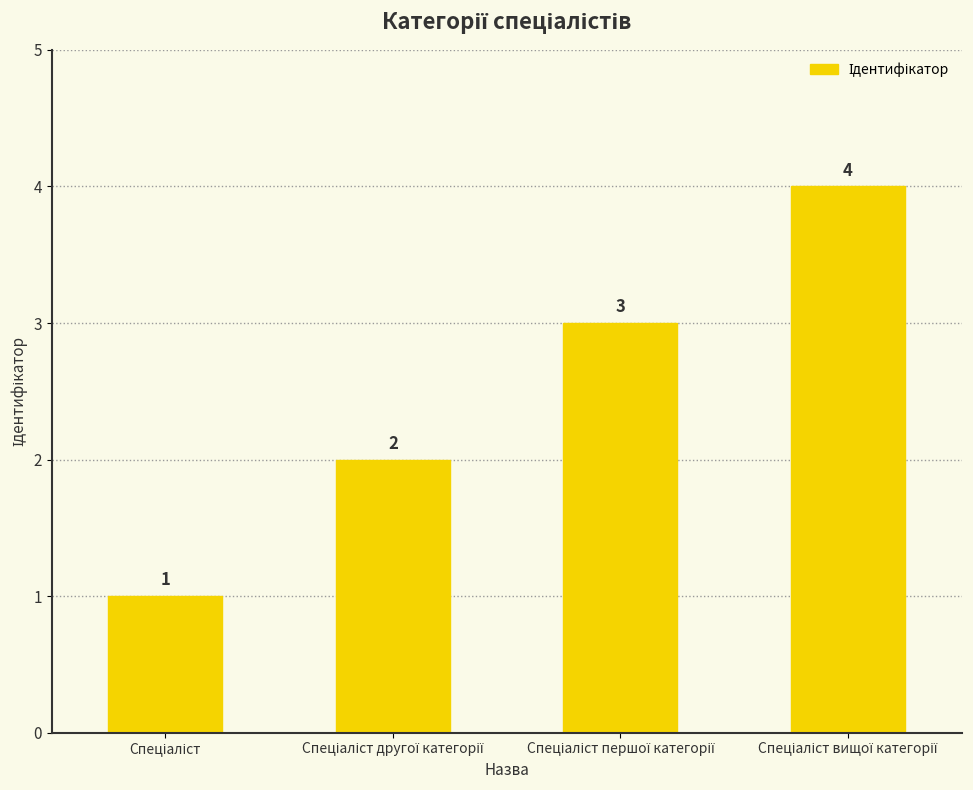

What is the greatest value displayed?

4